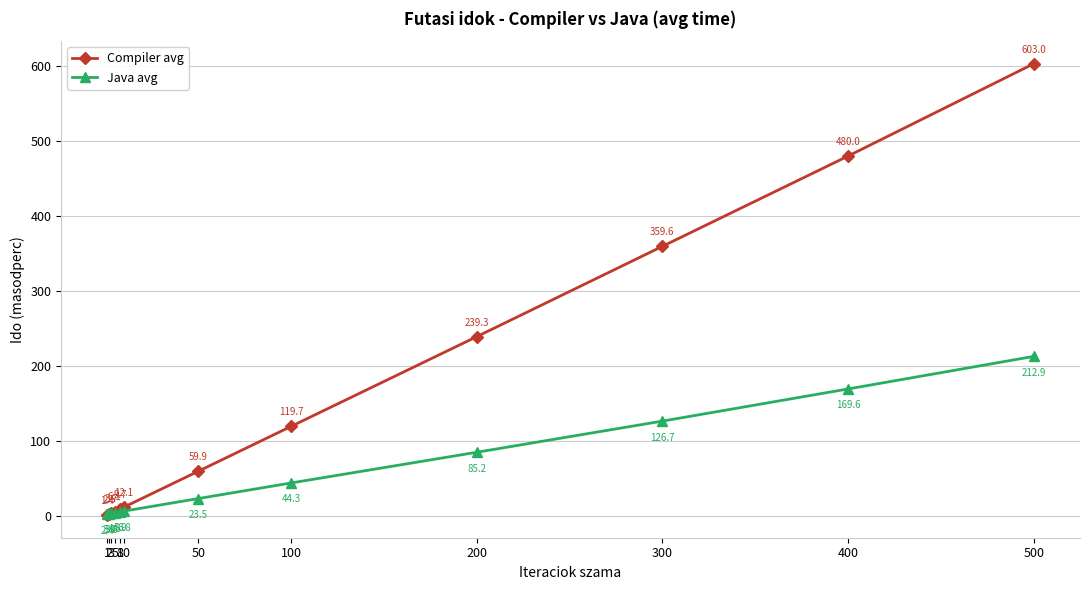

Where do Compiler avg and Java avg first cross each other?

2 and 3